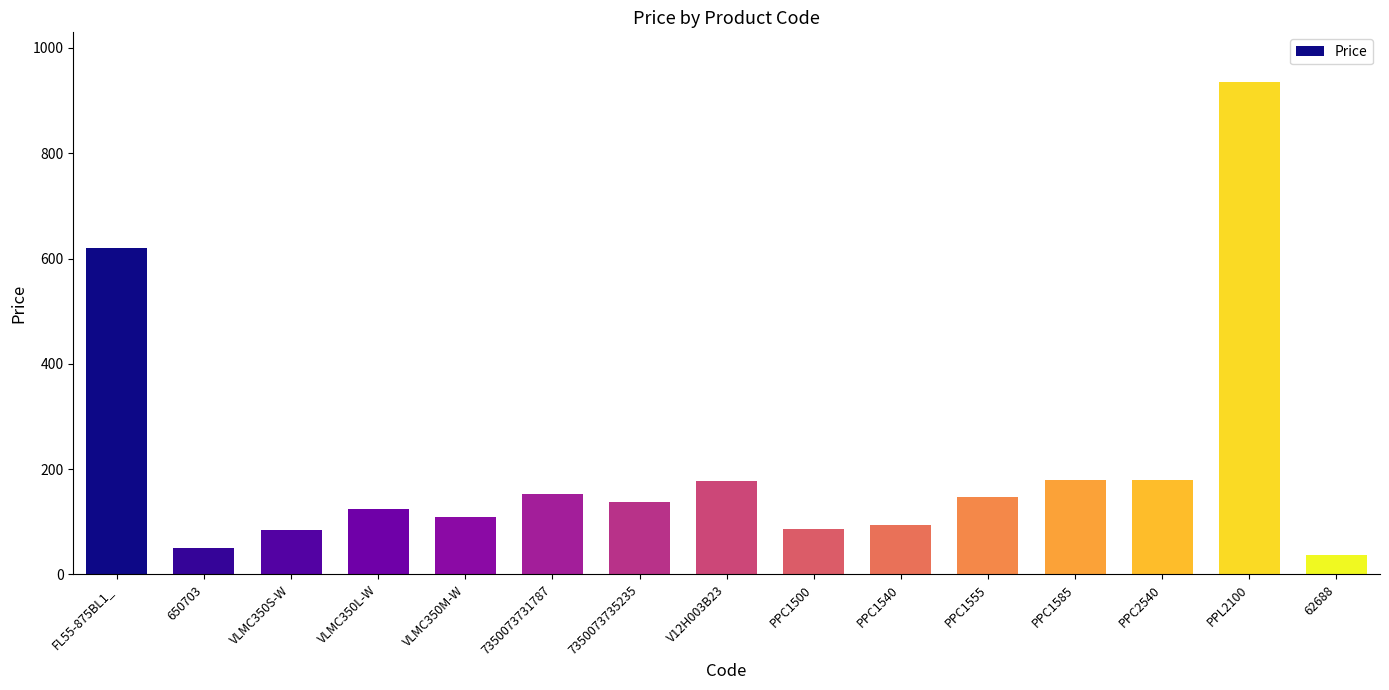

What position from the left is PPL2100?

14